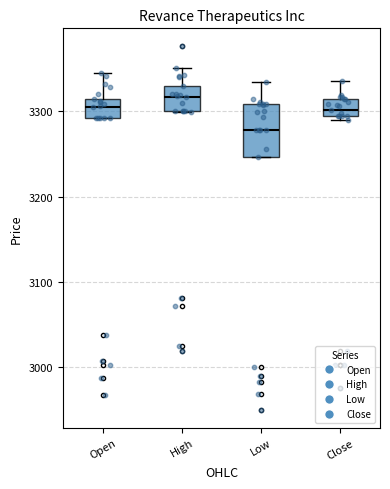

Which box is the tallest, from its lower edge to its upper edge?

Low